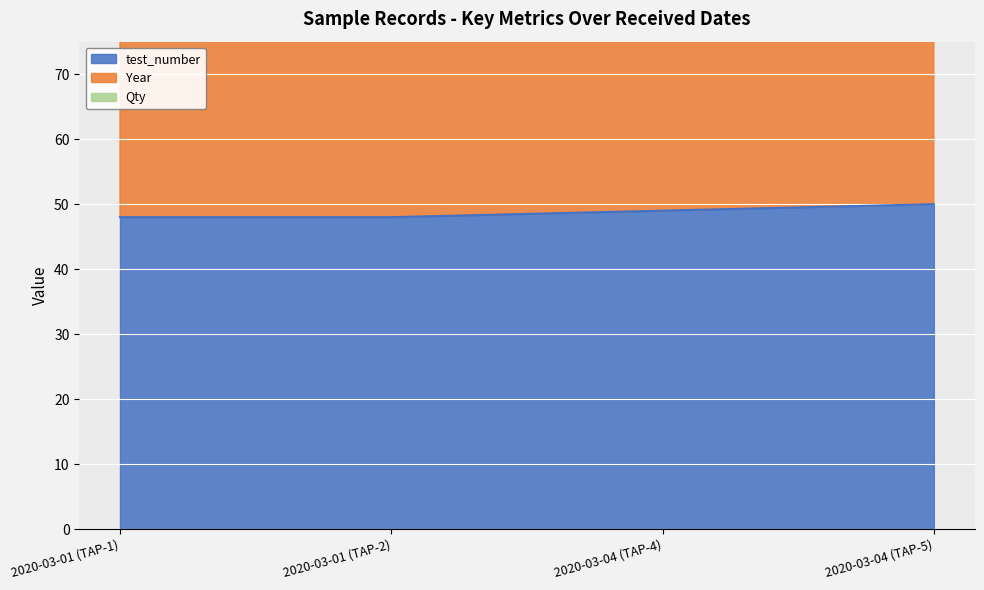

Where does the test_number series first go above 49?

2020-03-04 (TAP-5)